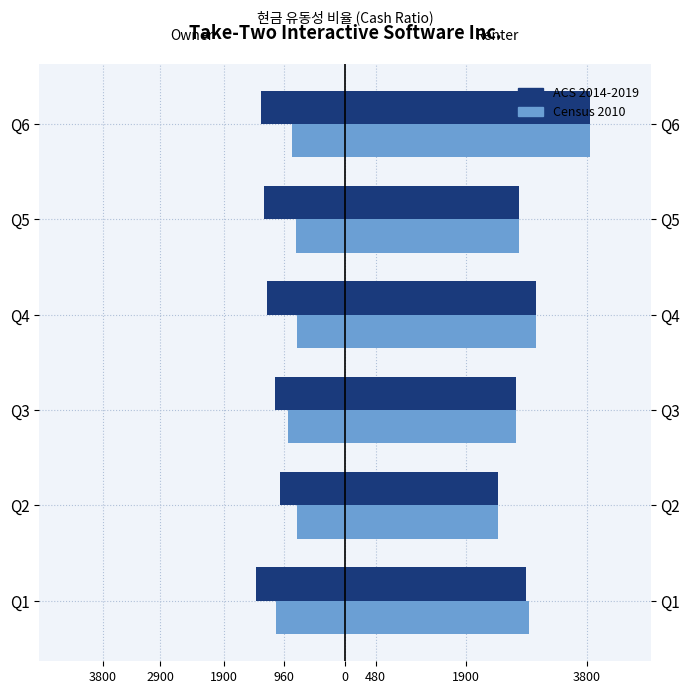

Rank the series at Q1 from lowest to highest value.

ACS 2014-2019, Census 2010